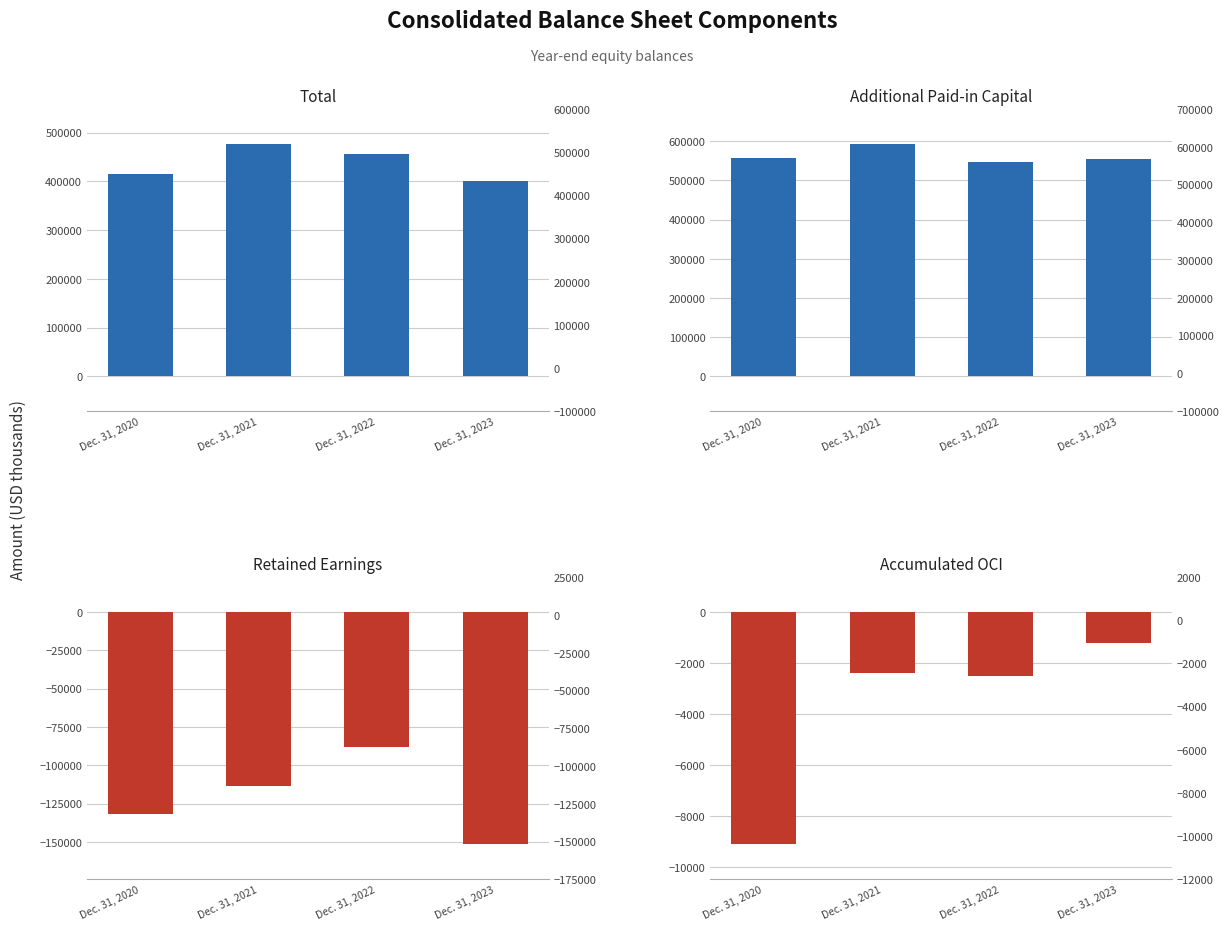

Rank the categories by Total value from highest to lowest.

Dec. 31, 2021, Dec. 31, 2022, Dec. 31, 2020, Dec. 31, 2023